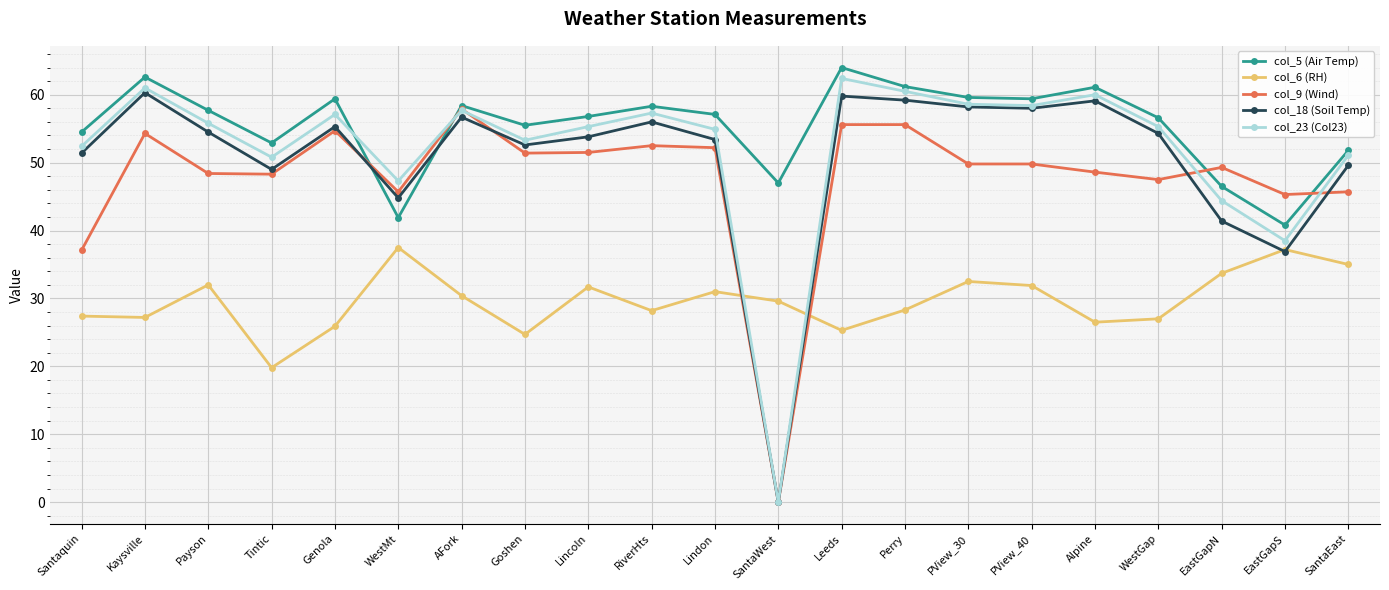

What is the sum of the col_23 (Col23) values at WestGap and AFork?

113.0